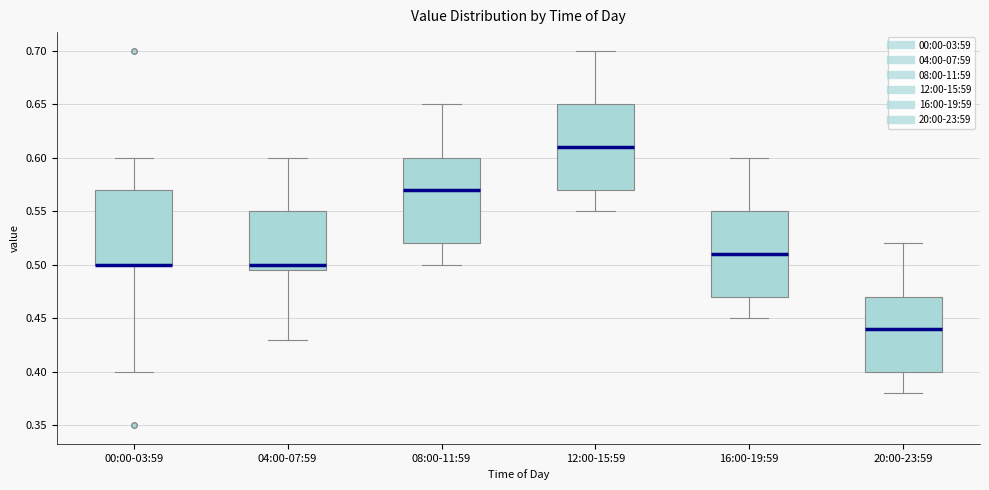

Reading left to right, transcribe this box plot: for each box, give where its median line is, the range the box spans, and where its two whiskers end, as read against the y-axis. The values are not printed on the chart, so give them approximately, as read against the axis.

00:00-03:59: median 0.500 (drawn on the box's lower edge), box 0.500 to 0.570, whiskers 0.400 to 0.600
04:00-07:59: median 0.500, box 0.495 to 0.550, whiskers 0.430 to 0.600
08:00-11:59: median 0.570, box 0.520 to 0.600, whiskers 0.500 to 0.650
12:00-15:59: median 0.610, box 0.570 to 0.650, whiskers 0.550 to 0.700
16:00-19:59: median 0.510, box 0.470 to 0.550, whiskers 0.450 to 0.600
20:00-23:59: median 0.440, box 0.400 to 0.470, whiskers 0.380 to 0.520